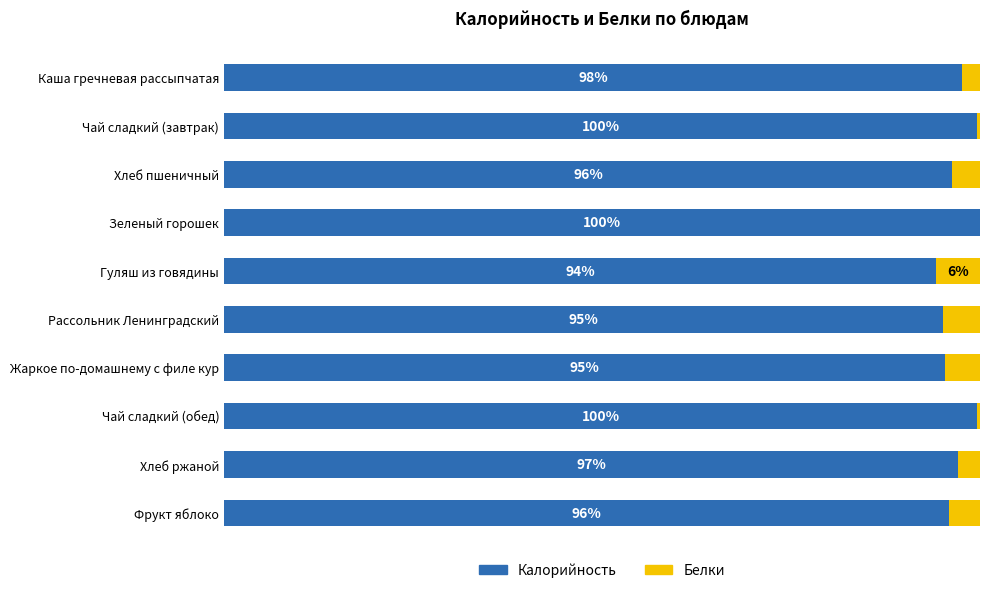

Where is Калорийность nearest to the value 97?

Хлеб ржаной